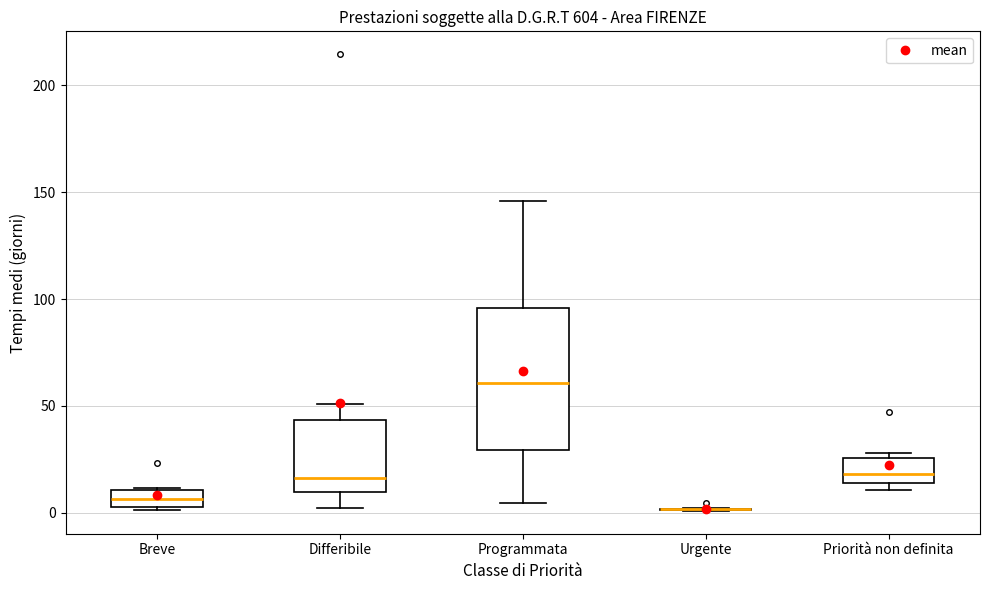

Which box is the tallest, from its lower edge to its upper edge?

Programmata